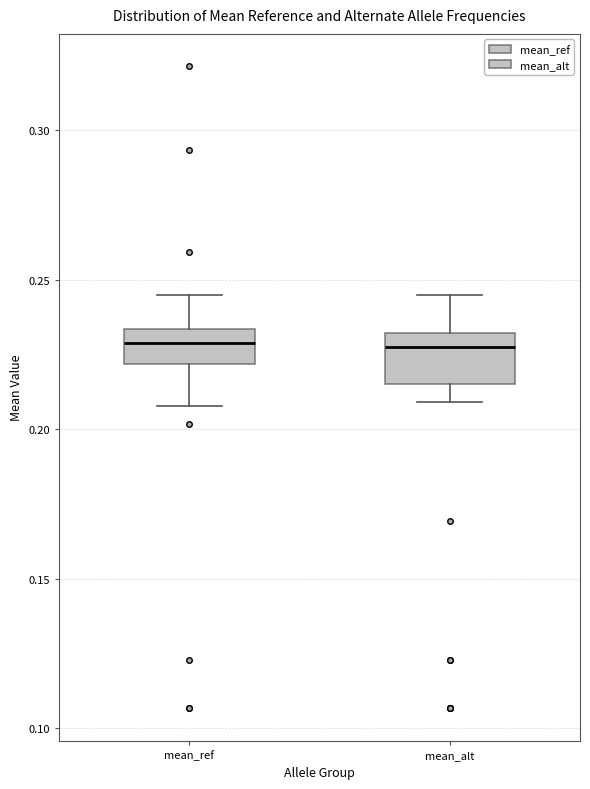

Reading left to right, transcribe this box plot: for each box, give where its median line is, the range the box spans, and where its two whiskers end, as read against the y-axis. The values are not printed on the chart, so give them approximately, as read against the axis.

mean_ref: median 0.230, box 0.220 to 0.235, whiskers 0.210 to 0.245
mean_alt: median 0.225, box 0.215 to 0.230, whiskers 0.210 to 0.245